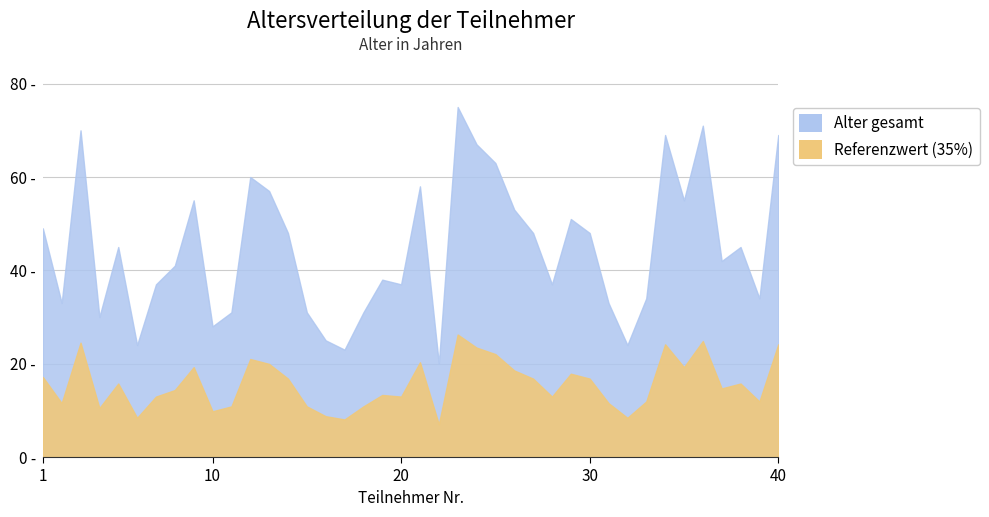

What is the sum of all values?

1789